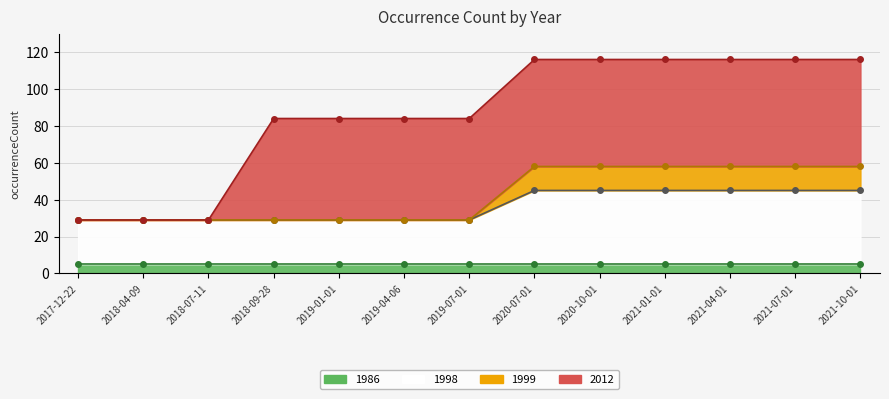

True or false: 1998 and 1999 cross at least once.

False